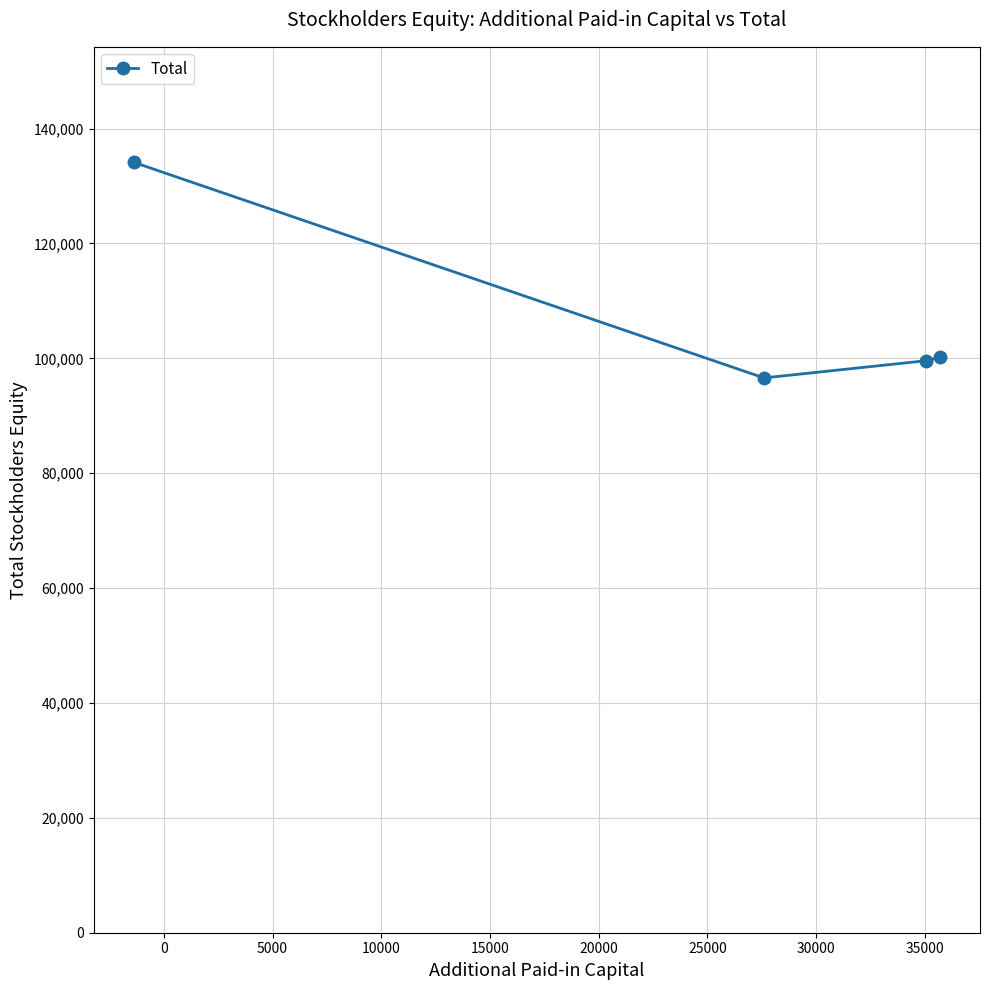

Reading left to right, extract all data points from this chart.

134107	96586	99585	100204